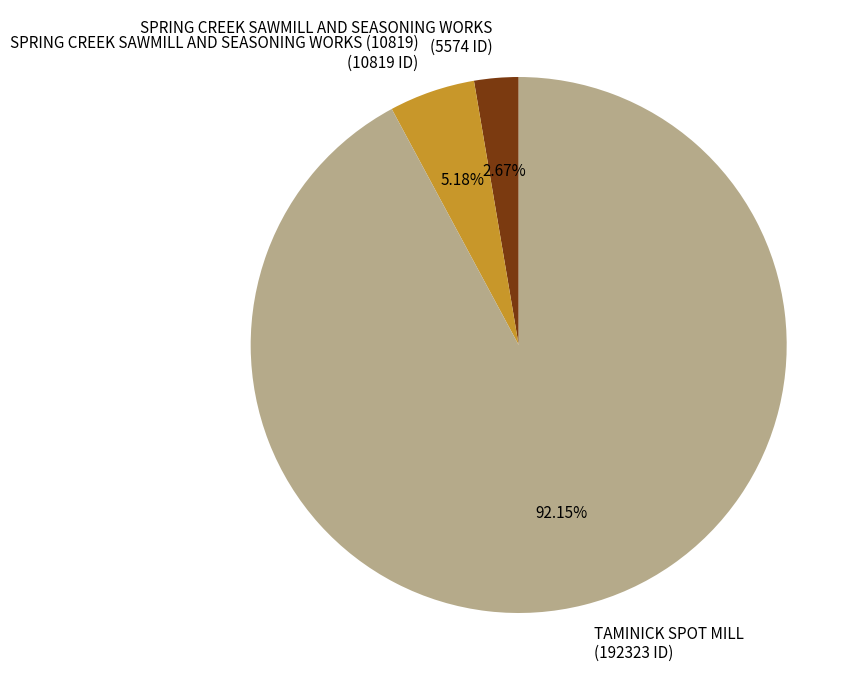

Is there a majority slice in this chart?

Yes